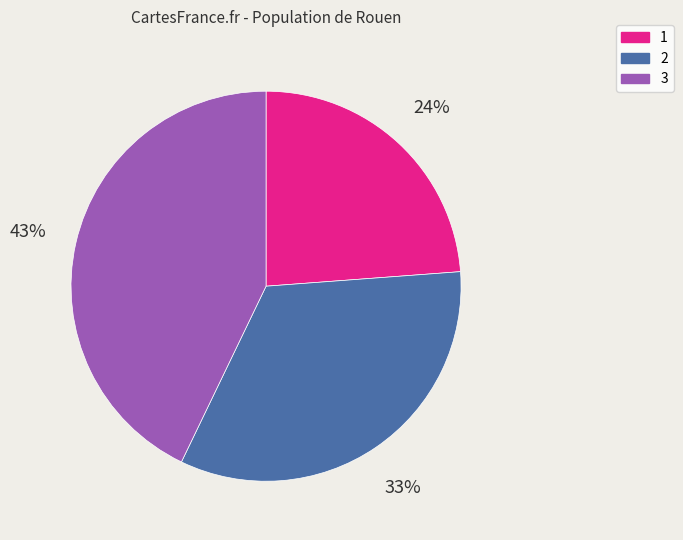

What is the ratio of the value at 3 to the value at 1?

1.8